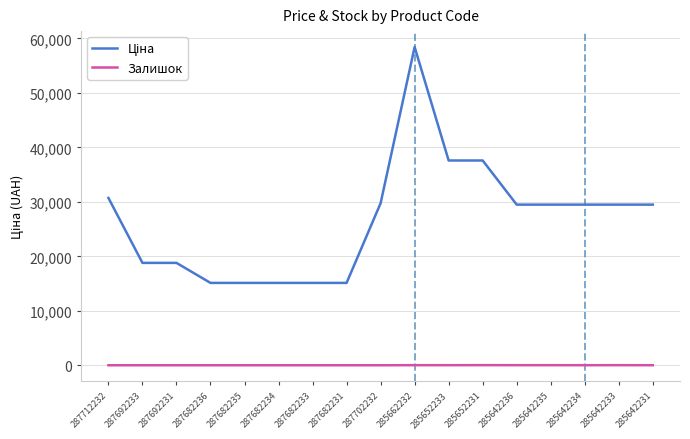

At which category does the chart reach its peak across all series?

285662232